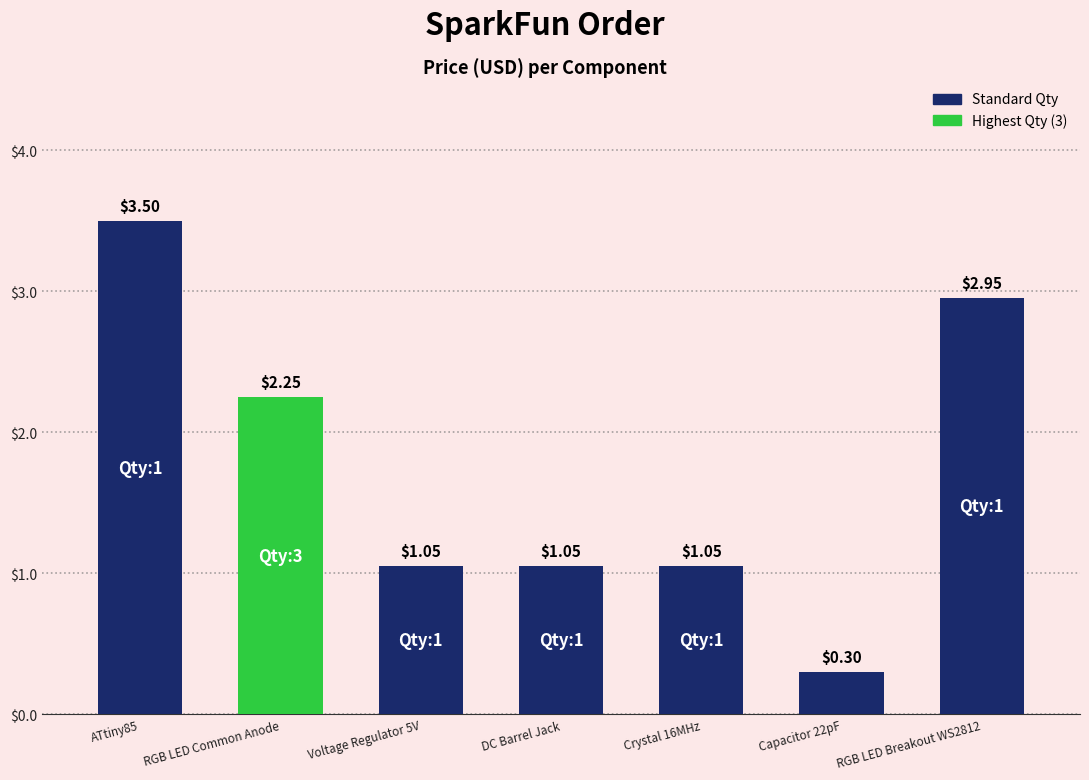

Which category has the lowest value across all series?

Capacitor 22pF